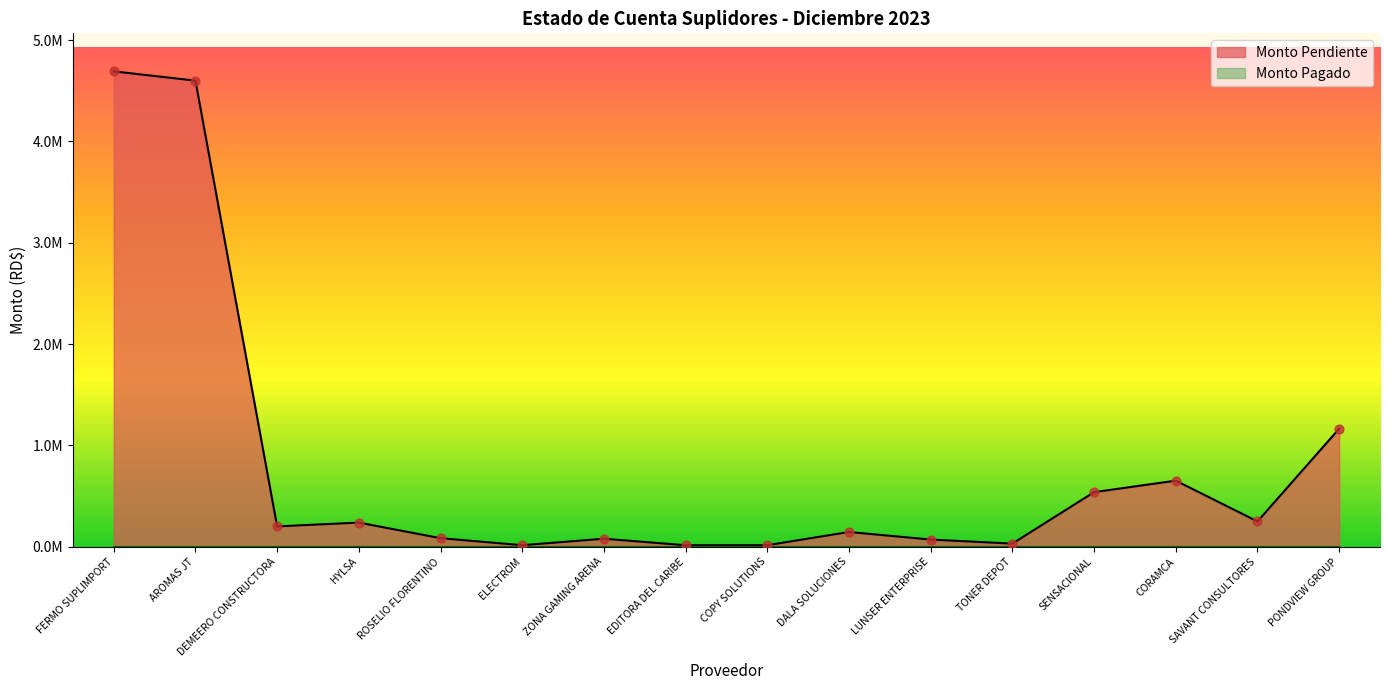

What is the change in value from ELECTROM to SENSACIONAL?

+523403.8